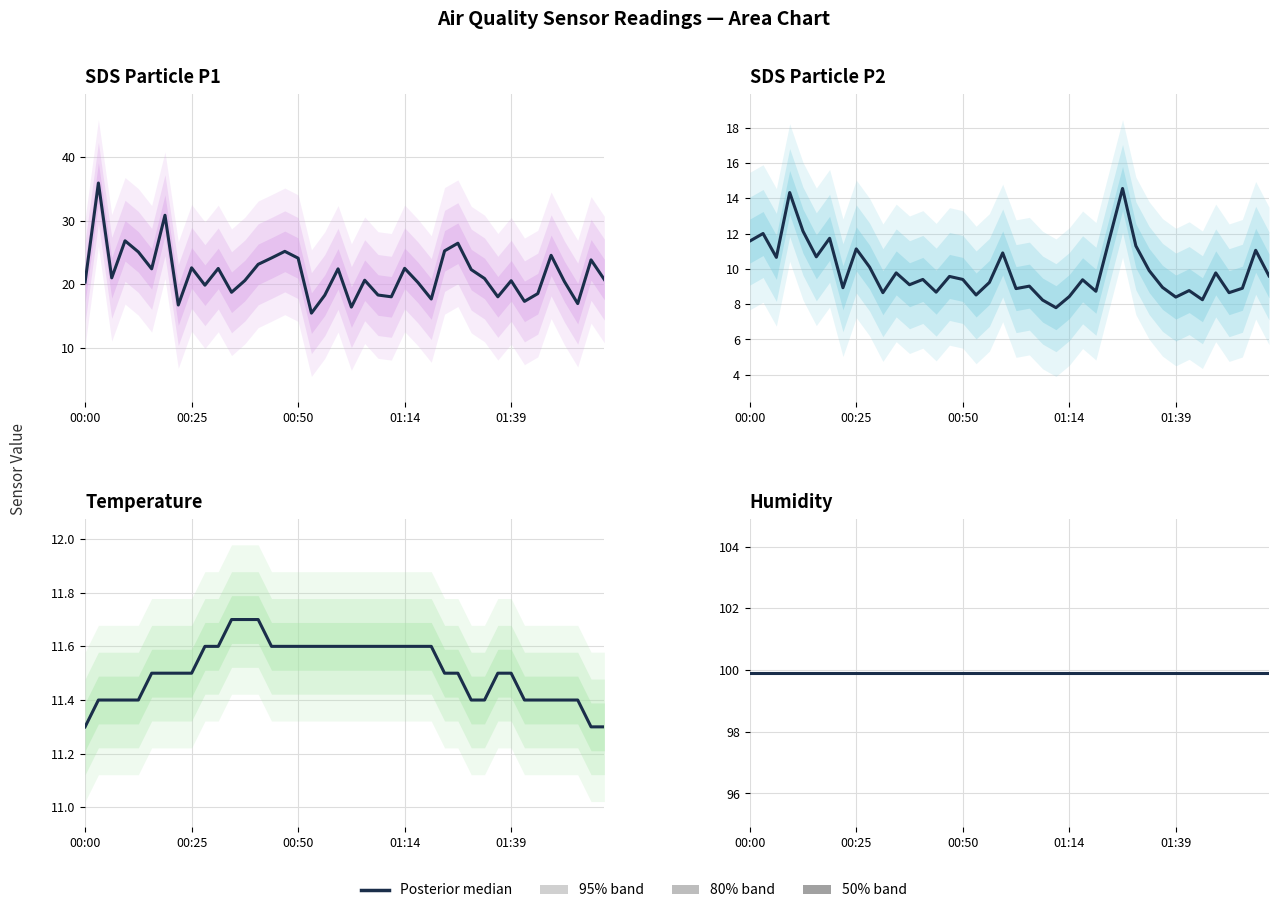

What is the spread (max minus min) of values at 39?

90.3